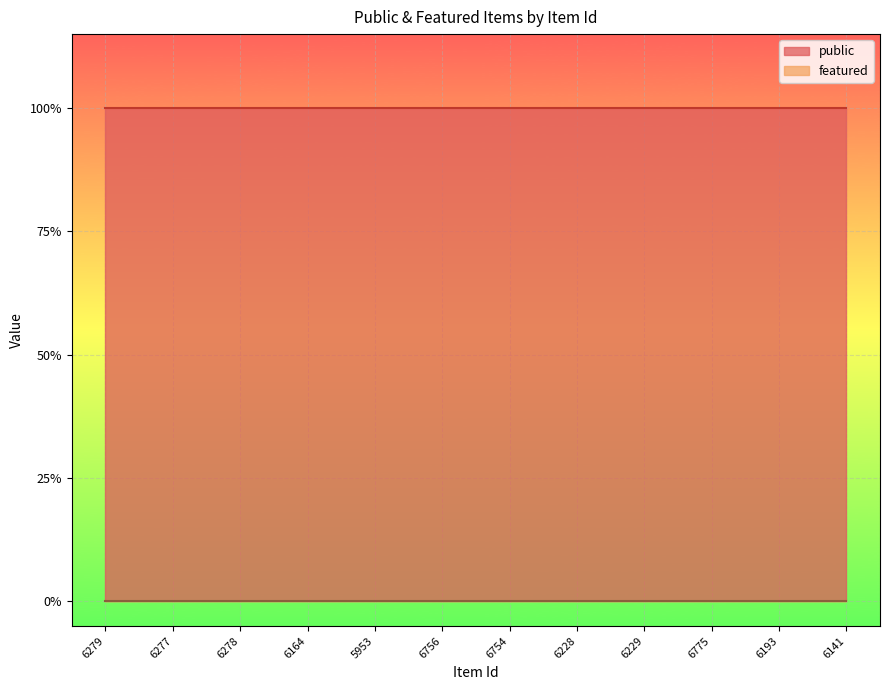

True or false: featured has more than 2 points higher than both neighbors.

False